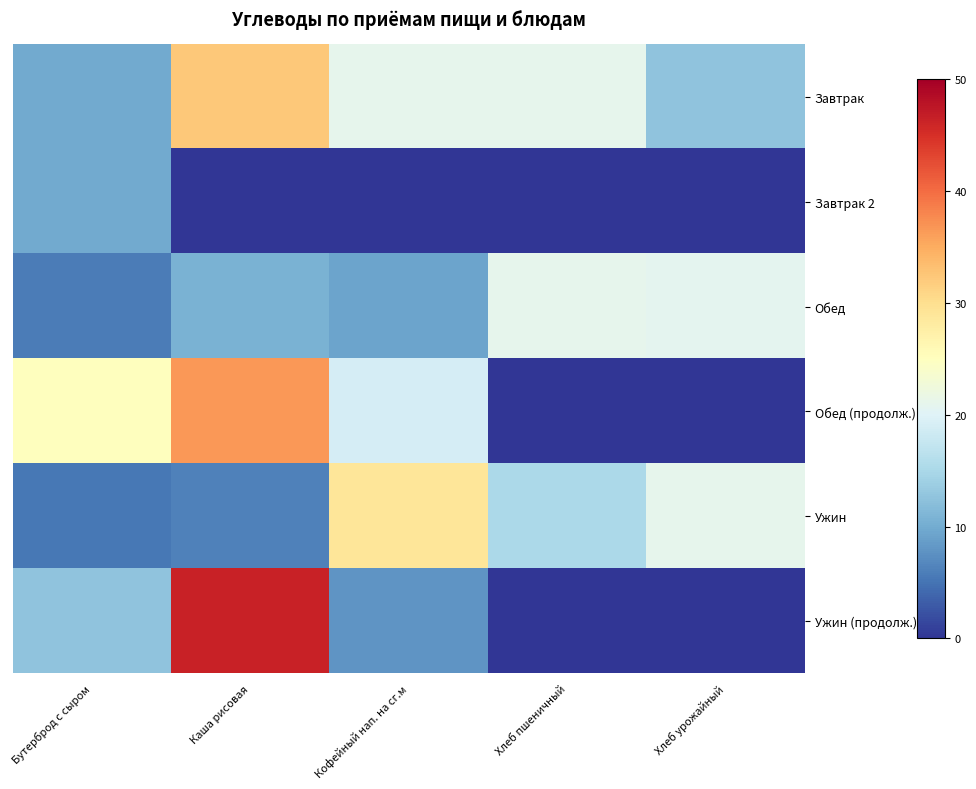

Rank the series by their maximum value, from lowest to highest.

Завтрак 2, Обед, Ужин, Завтрак, Обед (продолж.), Ужин (продолж.)